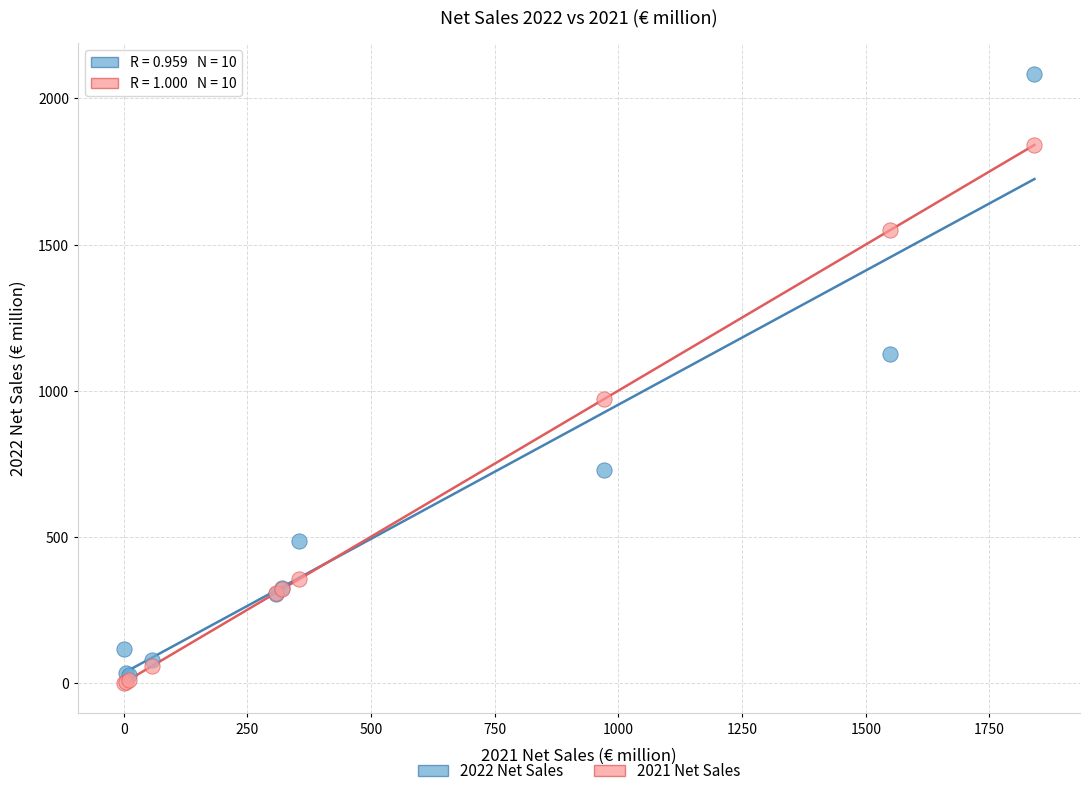

In the 2021 Net Sales series, what Y value is closest to 920?

970